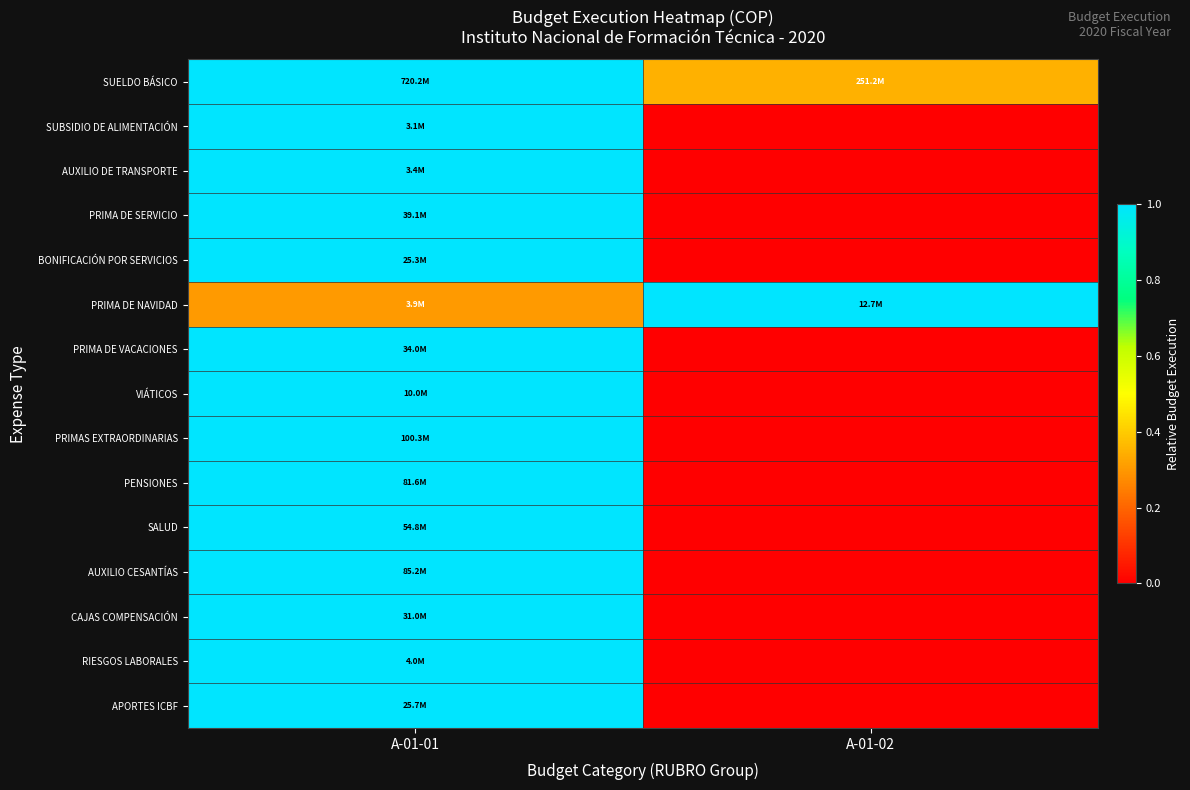

At how many categories does at least one series exceed 0?

2